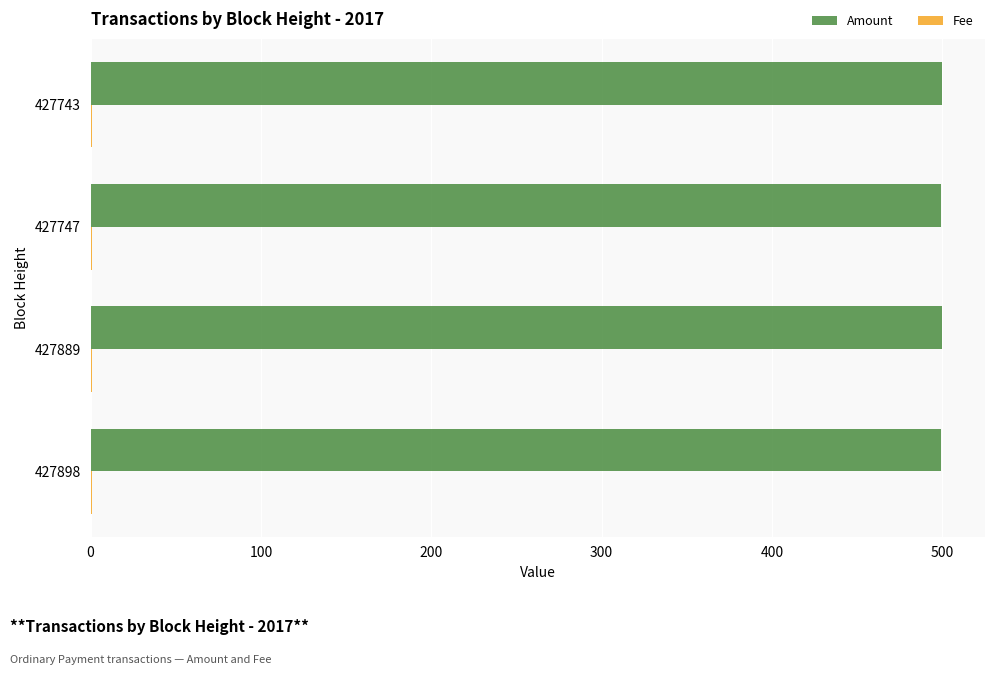

Which series has the largest total across all categories?

Amount